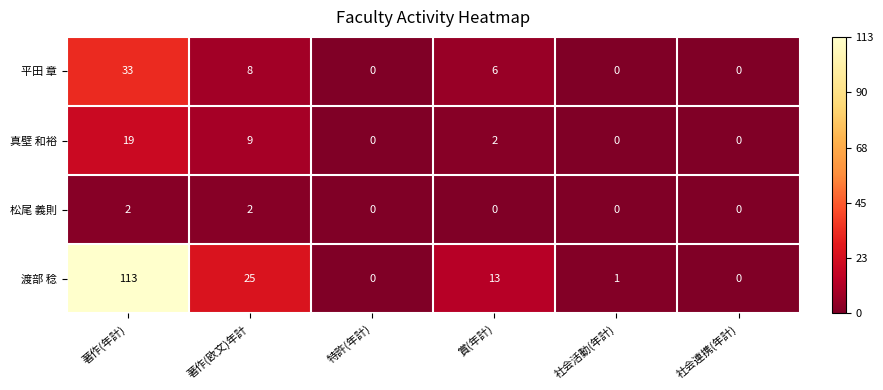

How many categories are shown in the chart?

6